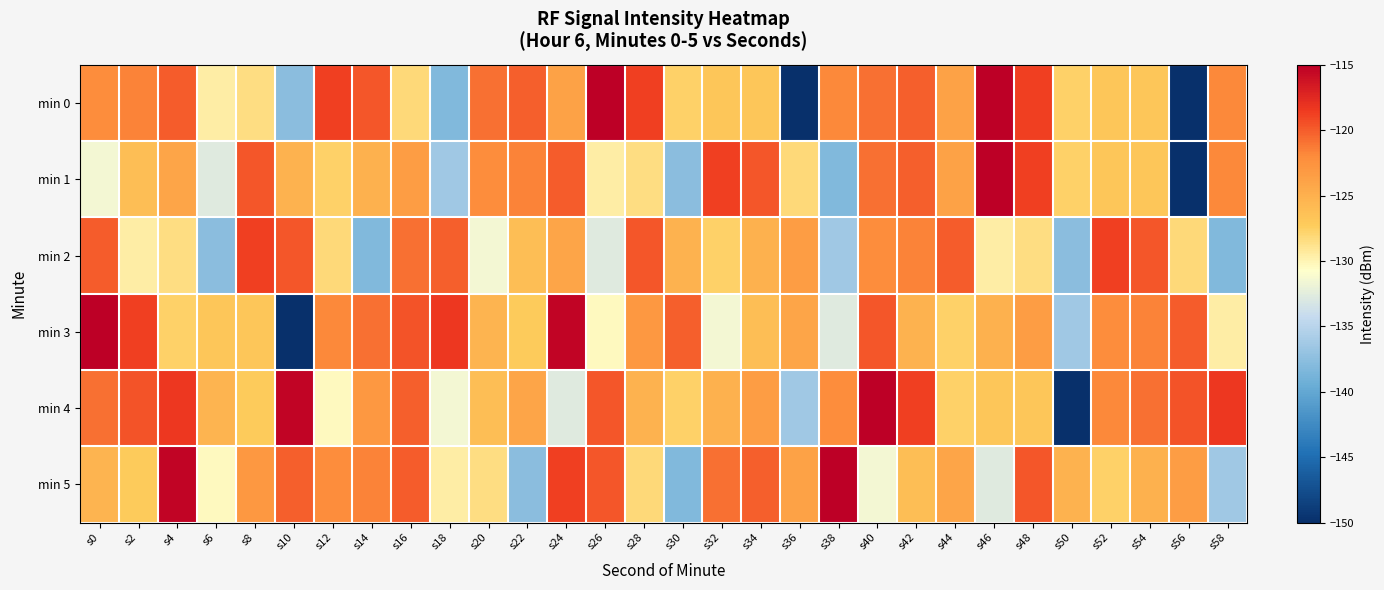

Which series changed the most between s14 and s34?

min 2